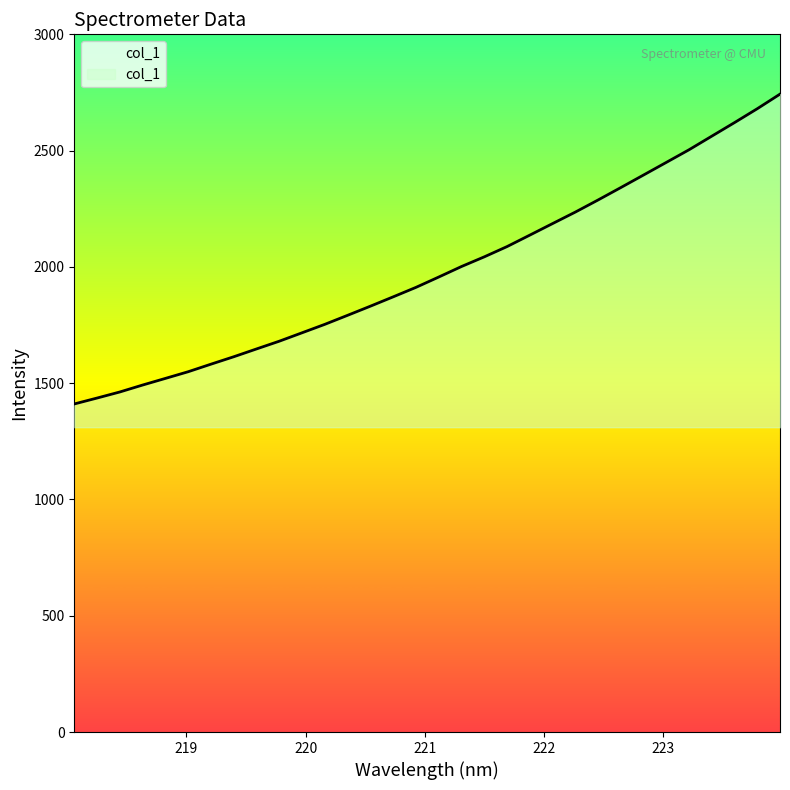

Read the value at 221.3083.

2001.7